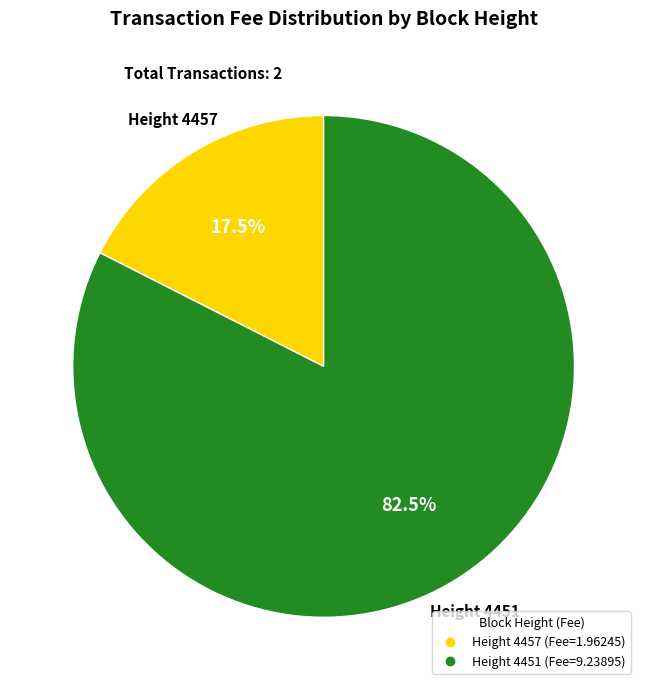

How many segments does this pie chart have?

2